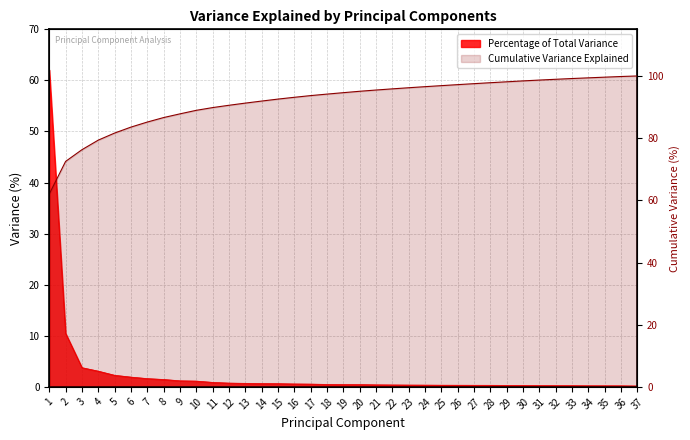

What is the difference between the values at 5 and 13?

9.6